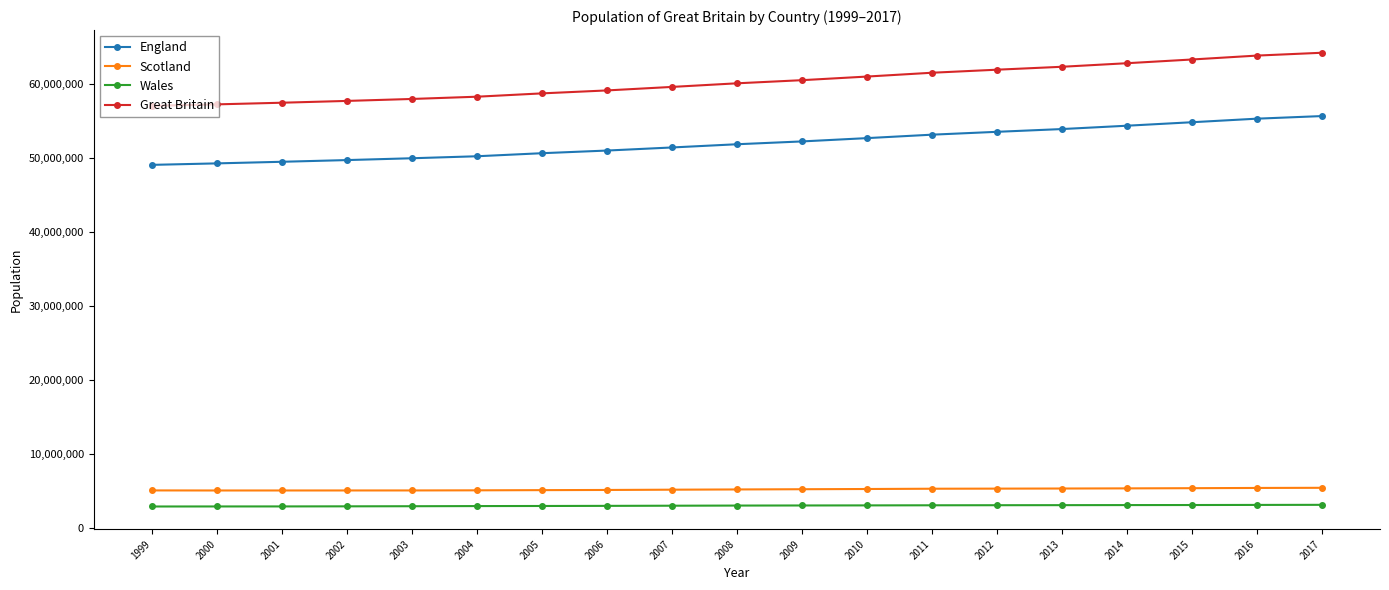

What is the average value of the Scotland series?

5211553